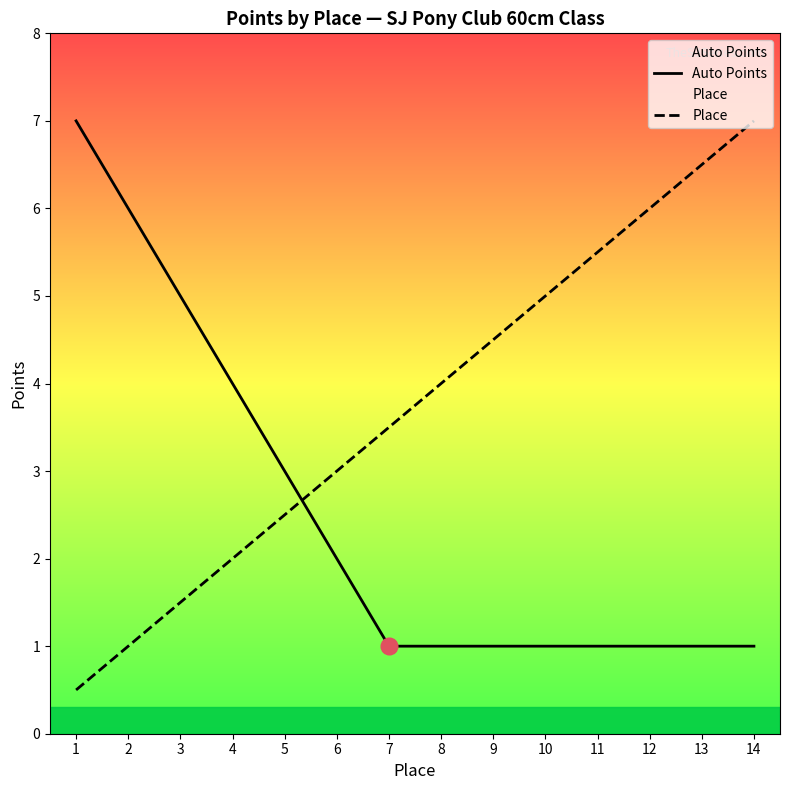

Reading left to right, list all the values displayed in this chart.

Auto Points: 1=7.0	2=6.0	3=5.0	4=4.0	5=3.0	6=2.0	7=1.0	8=1.0	9=1.0	10=1.0	11=1.0	12=1.0	13=1.0	14=1.0
Place: 1=0.5	2=1.0	3=1.5	4=2.0	5=2.5	6=3.0	7=3.5	8=4.0	9=4.5	10=5.0	11=5.5	12=6.0	13=6.5	14=7.0